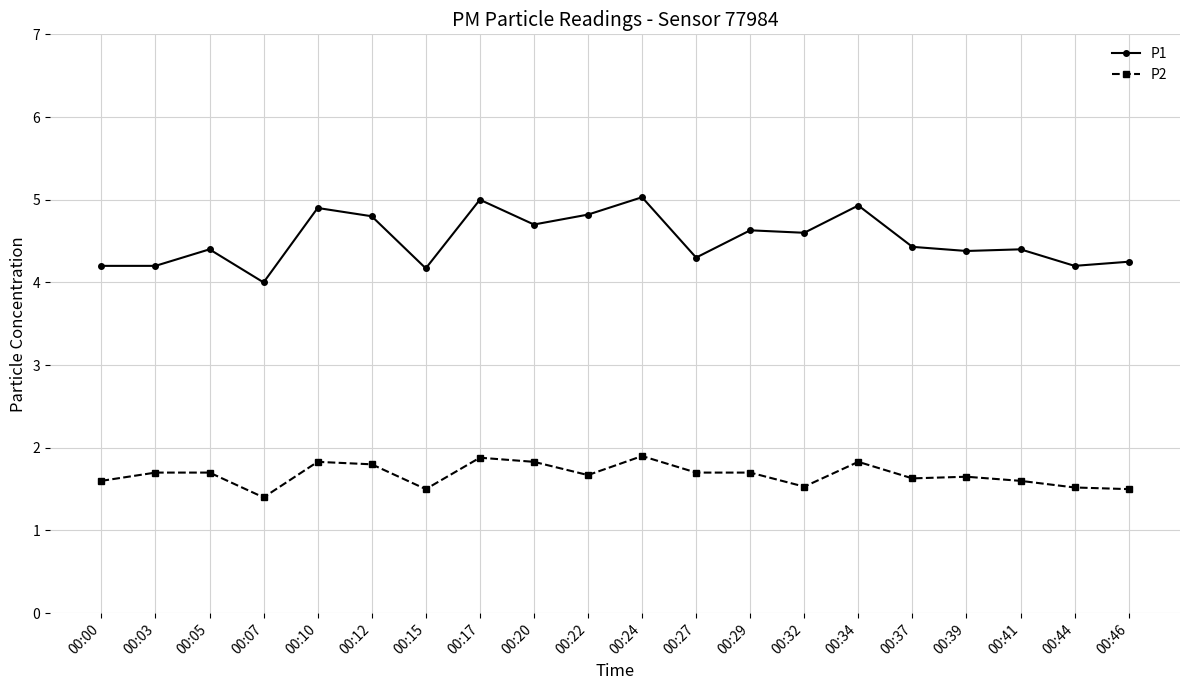

How many data points in P1 are above 4?

19